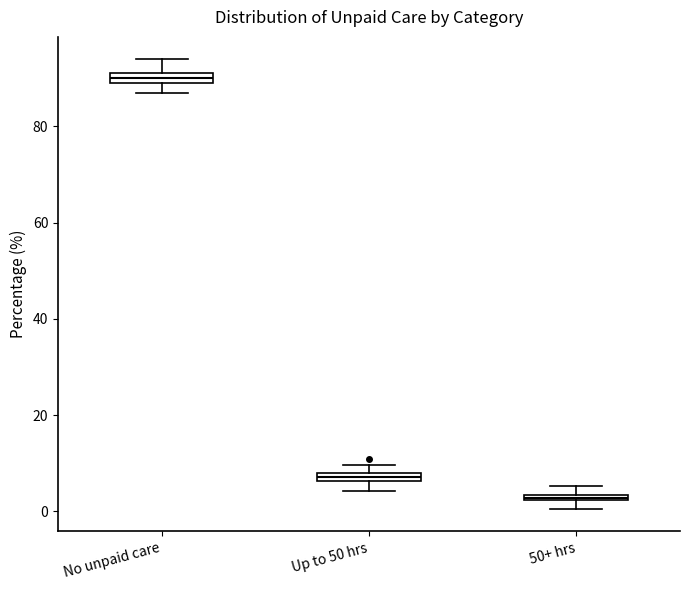

Where is the upper edge of the box for No unpaid care on the y-axis? The values are not printed on the chart, so give them approximately, as read against the axis.

92